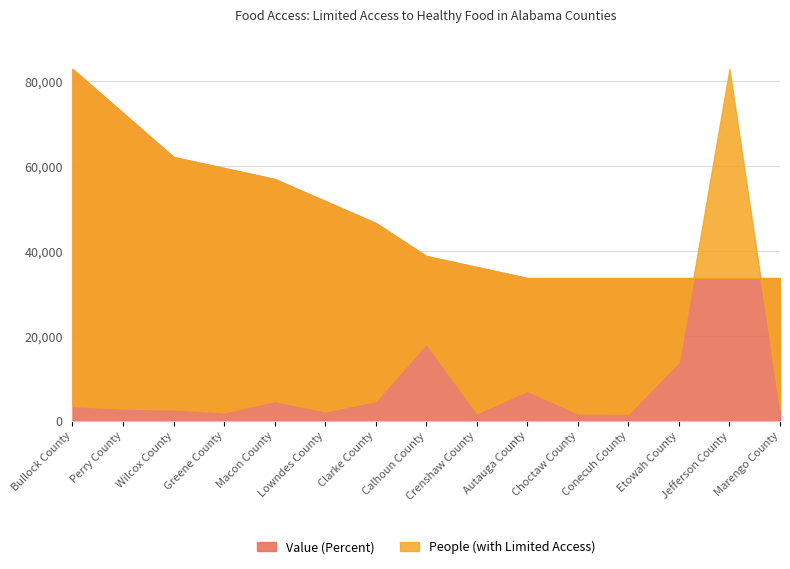

Which series has the largest range (max minus min)?

People (with Limited Access)